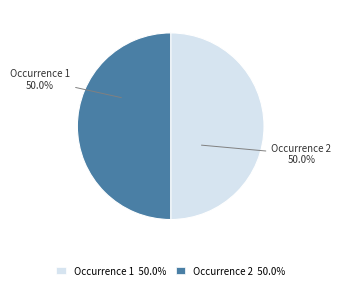

What percentage do Occurrence 2 and Occurrence 1 together represent?

100.0%